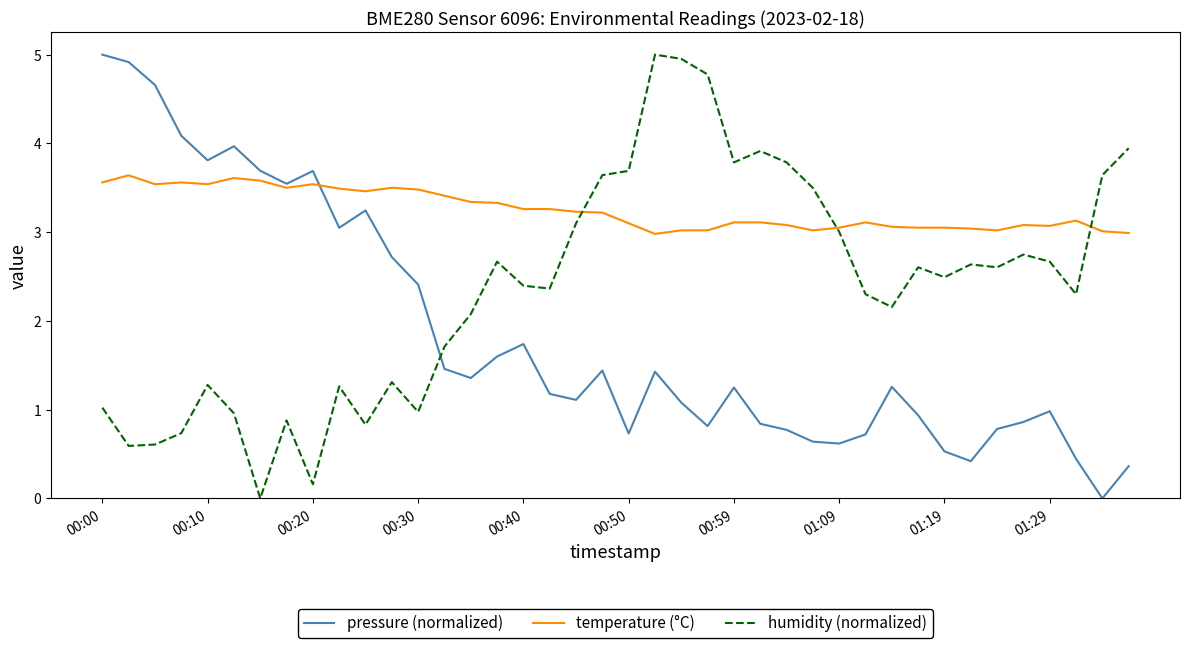

What is the sum of all pressure (normalized) values?

74.1